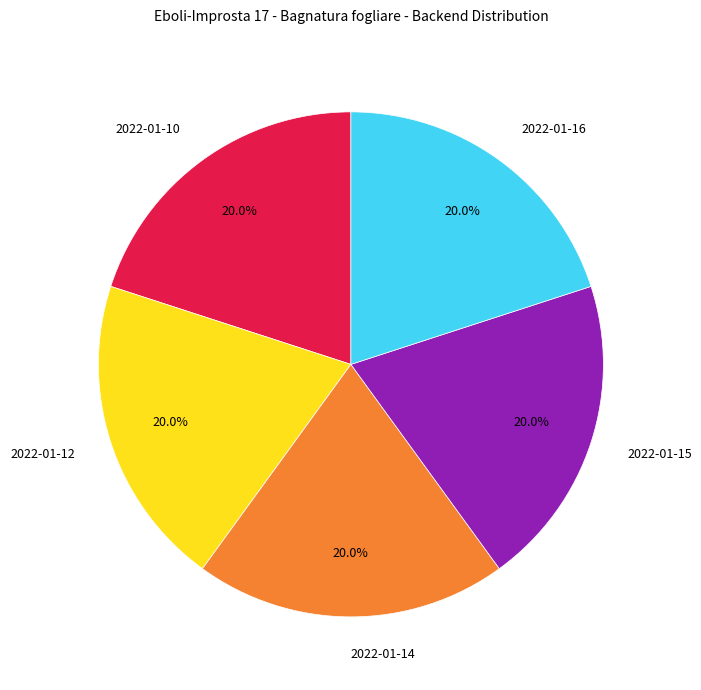

What portion of the pie excludes 2022-01-14?

80.0%